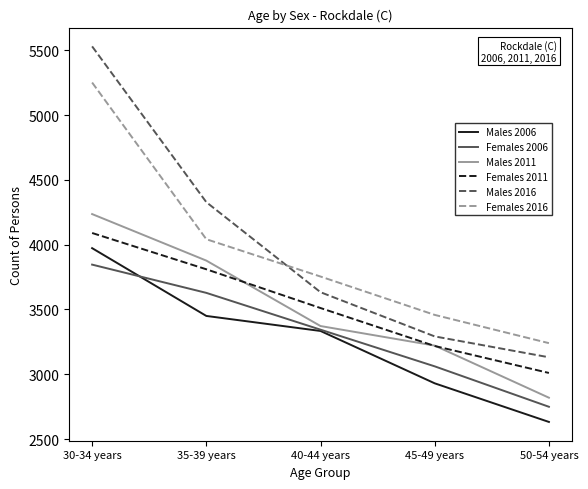

How many values in the Males 2011 series are below 3372?

2